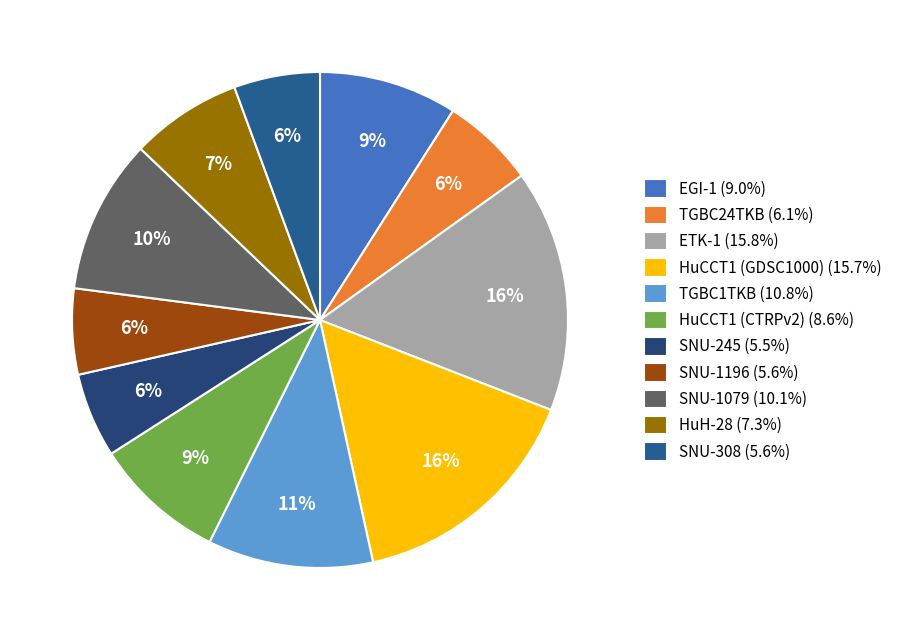

What is the total percentage of HuCCT1 (GDSC1000) and SNU-1196?

21.2%